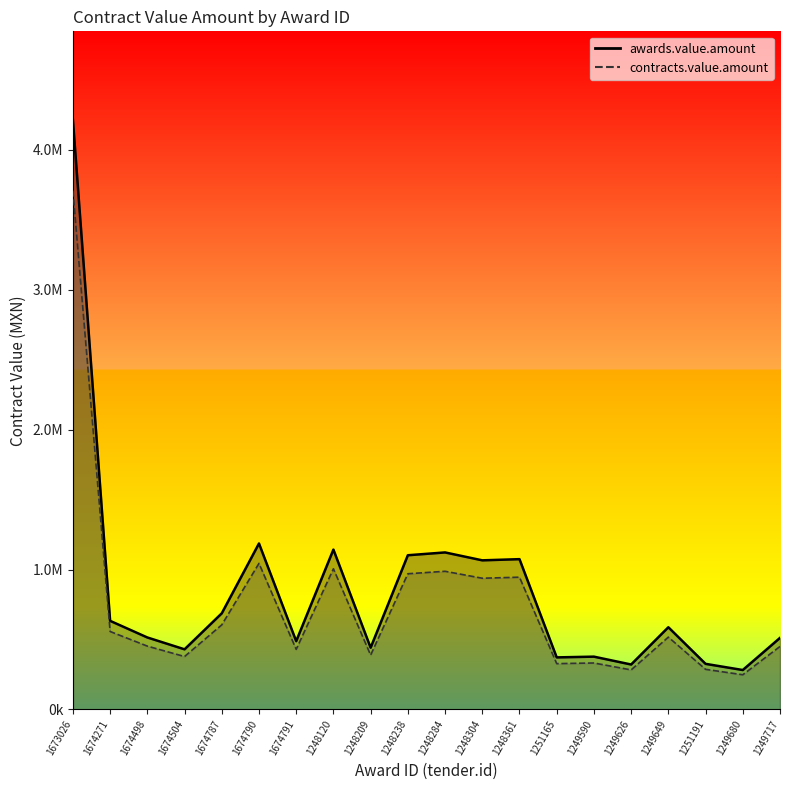

What position from the left is 1248209?

9